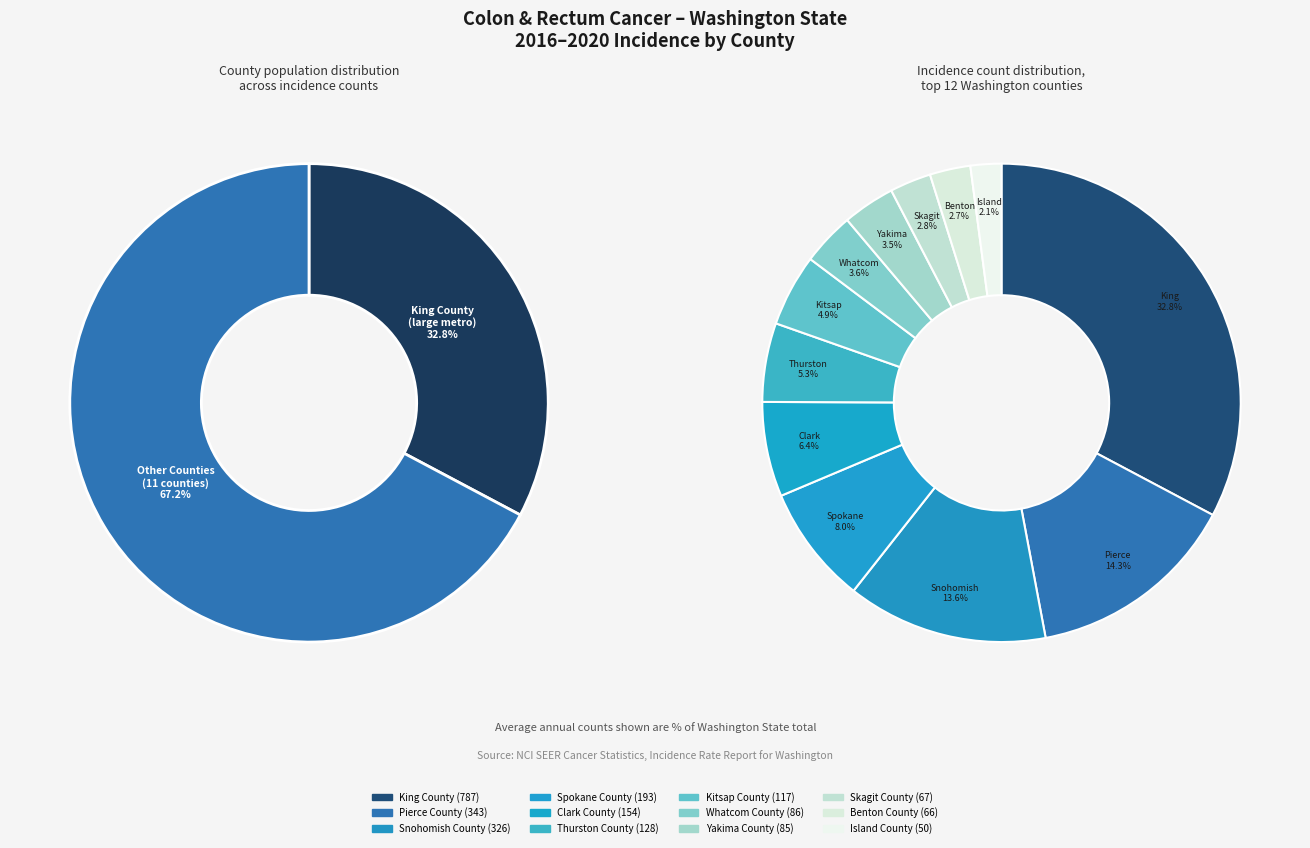

Do Yakima County and Pierce County together represent more than half of the pie?

No